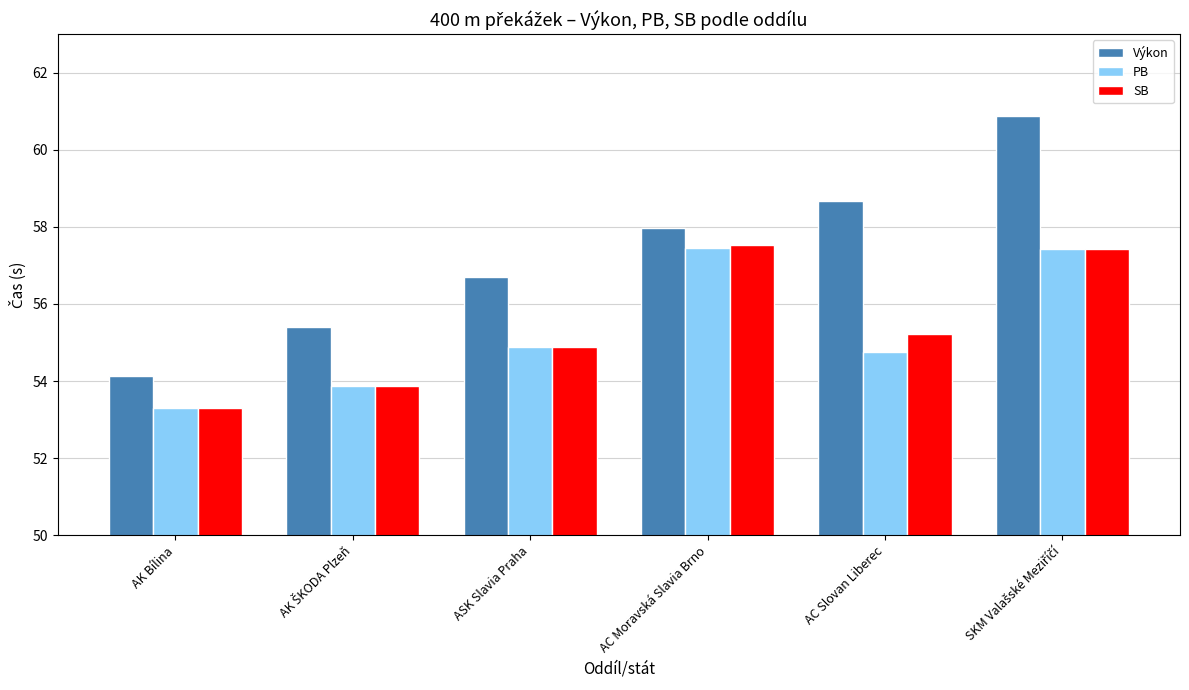

At which label is Výkon closest to 57?

ASK Slavia Praha